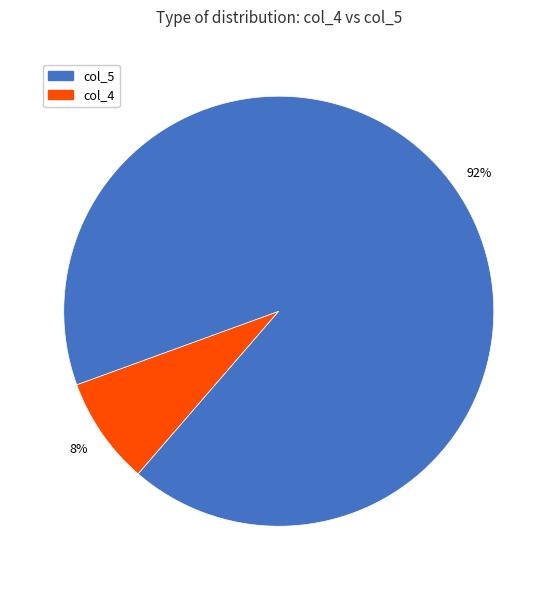

Is there a majority slice in this chart?

Yes